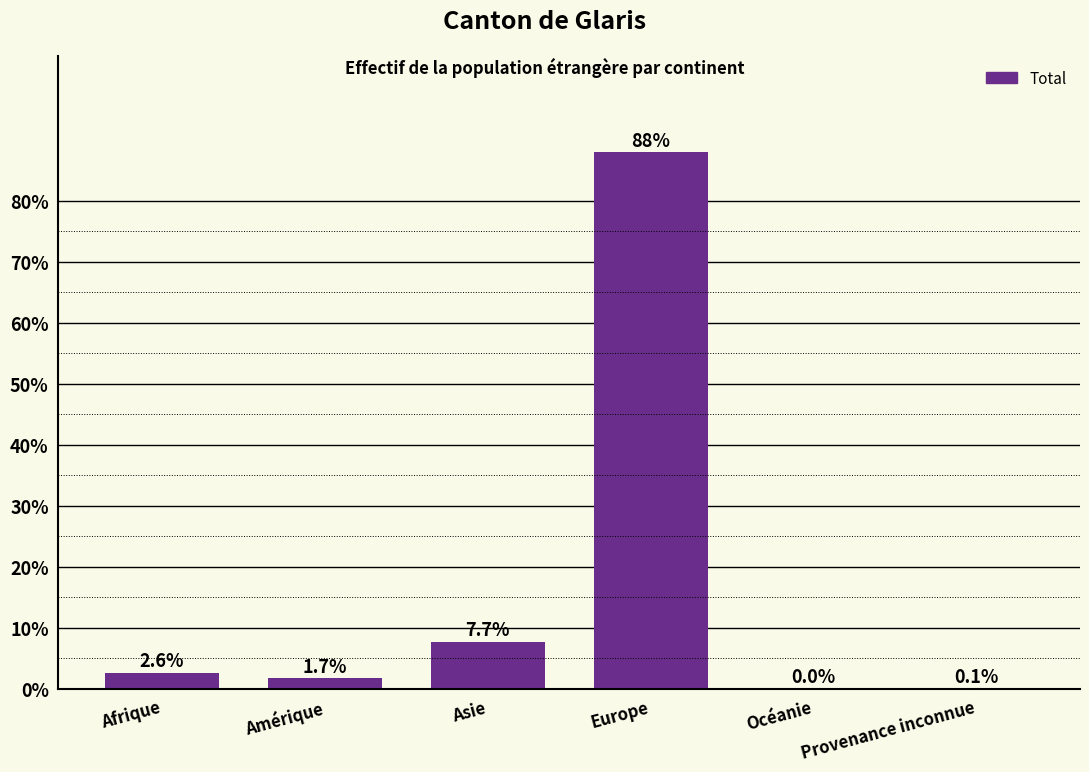

At which label does the data first exceed 2?

Afrique